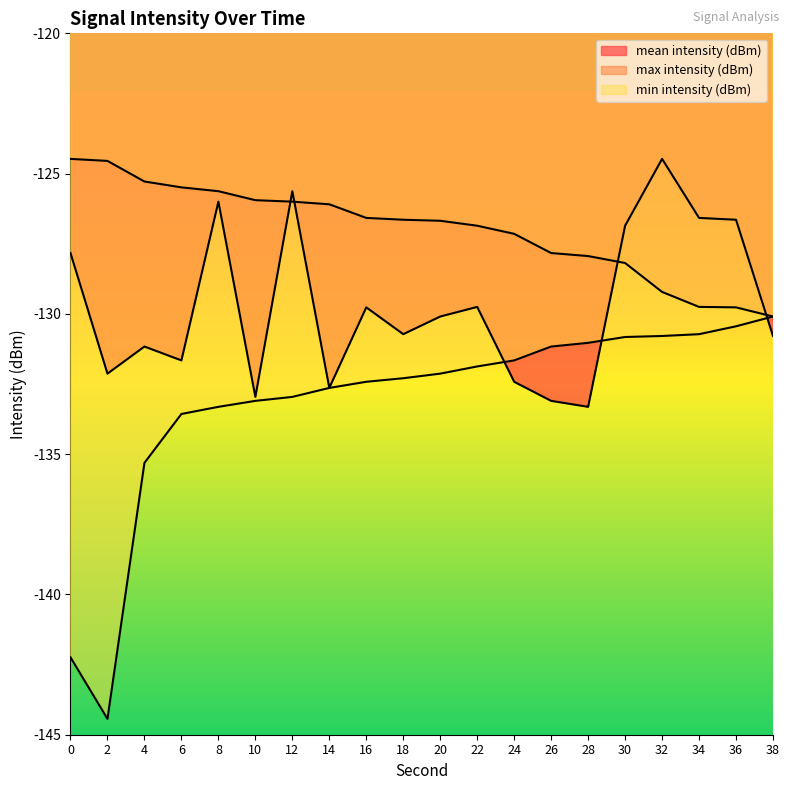

True or false: max intensity (dBm) and mean intensity (dBm) cross at least once.

True